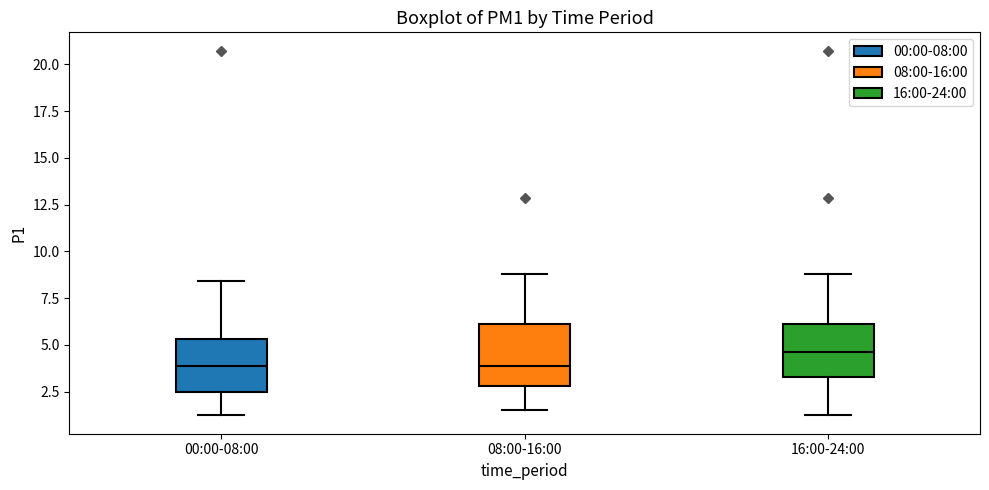

Reading left to right, transcribe this box plot: for each box, give where its median line is, the range the box spans, and where its two whiskers end, as read against the y-axis. The values are not printed on the chart, so give them approximately, as read against the axis.

00:00-08:00: median 4.0, box 2.5 to 5.5, whiskers 1.0 to 8.5
08:00-16:00: median 4.0, box 3.0 to 6.0, whiskers 1.5 to 9.0
16:00-24:00: median 4.5, box 3.5 to 6.0, whiskers 1.0 to 9.0